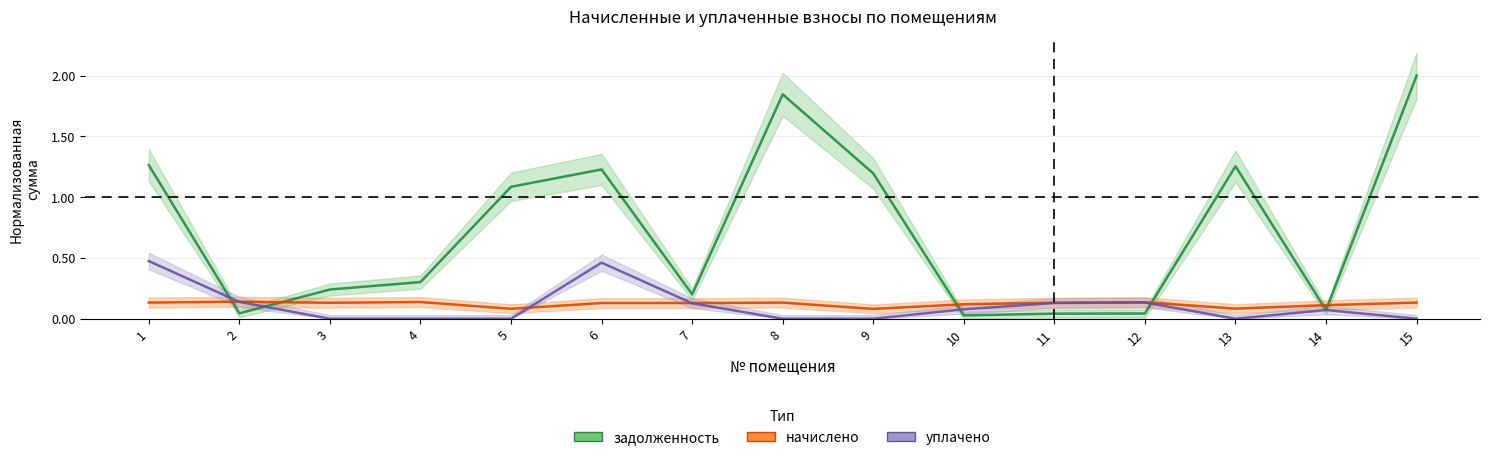

Does the chart display data point markers on the line(s)?

No